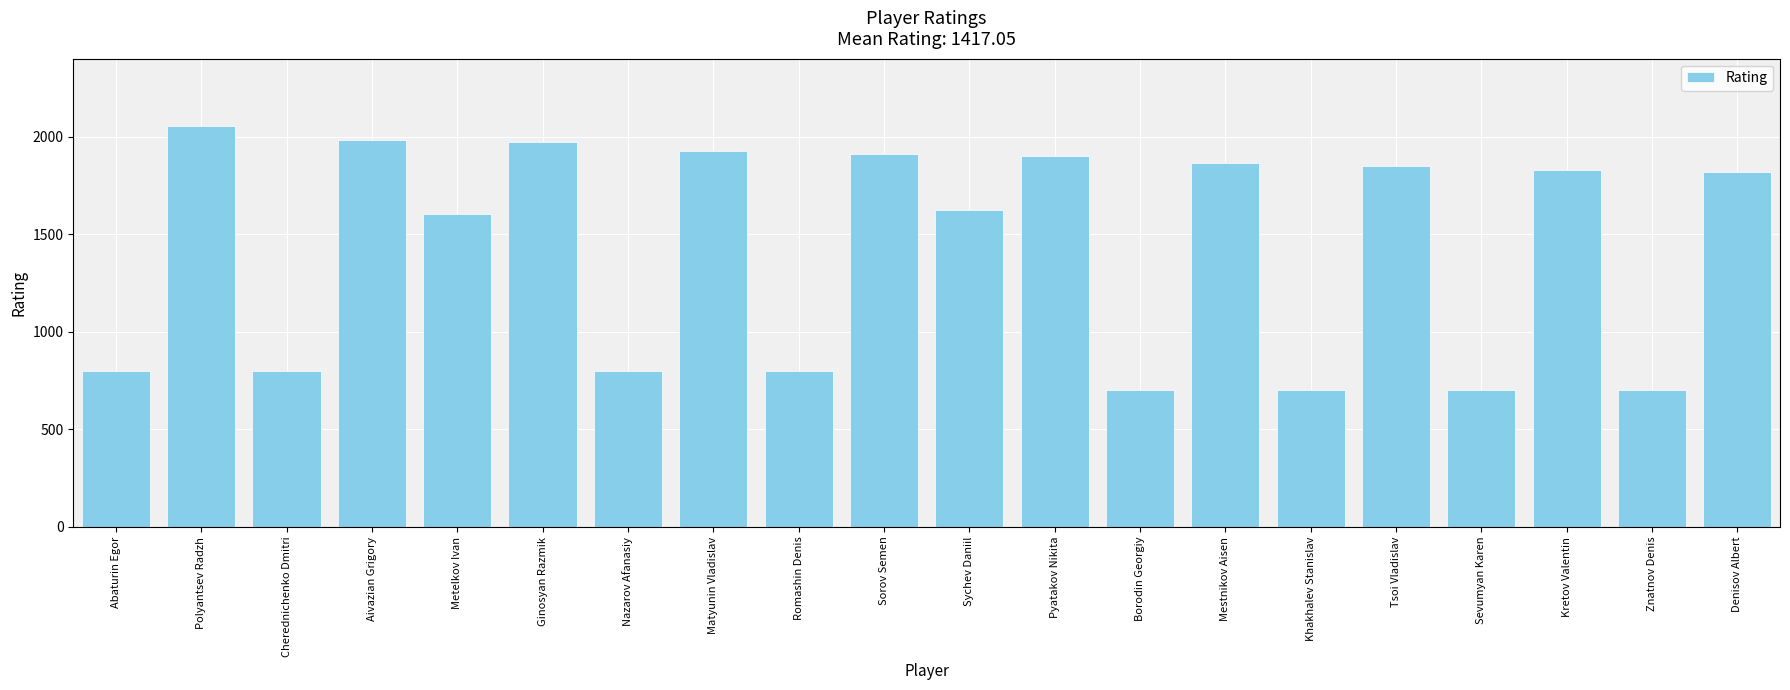

What position from the left is Abaturin Egor?

1